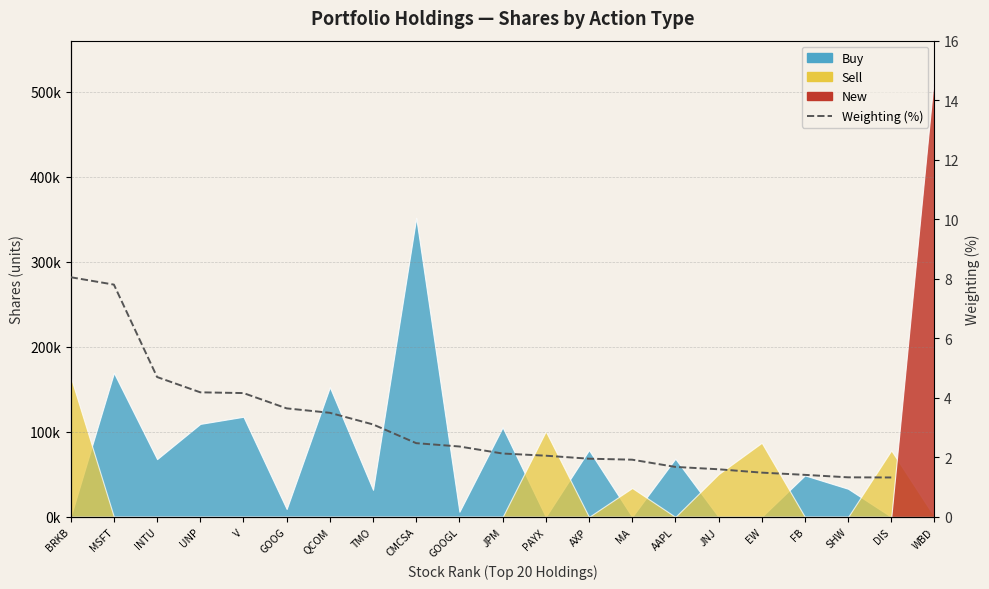

Reading right to left, extract all data points from this chart.

1.3	1.3	1.4	1.5	1.6	1.7	1.9	2.0	2.1	2.1	2.4	2.5	3.1	3.5	3.6	4.2	4.2	4.7	7.8	8.1